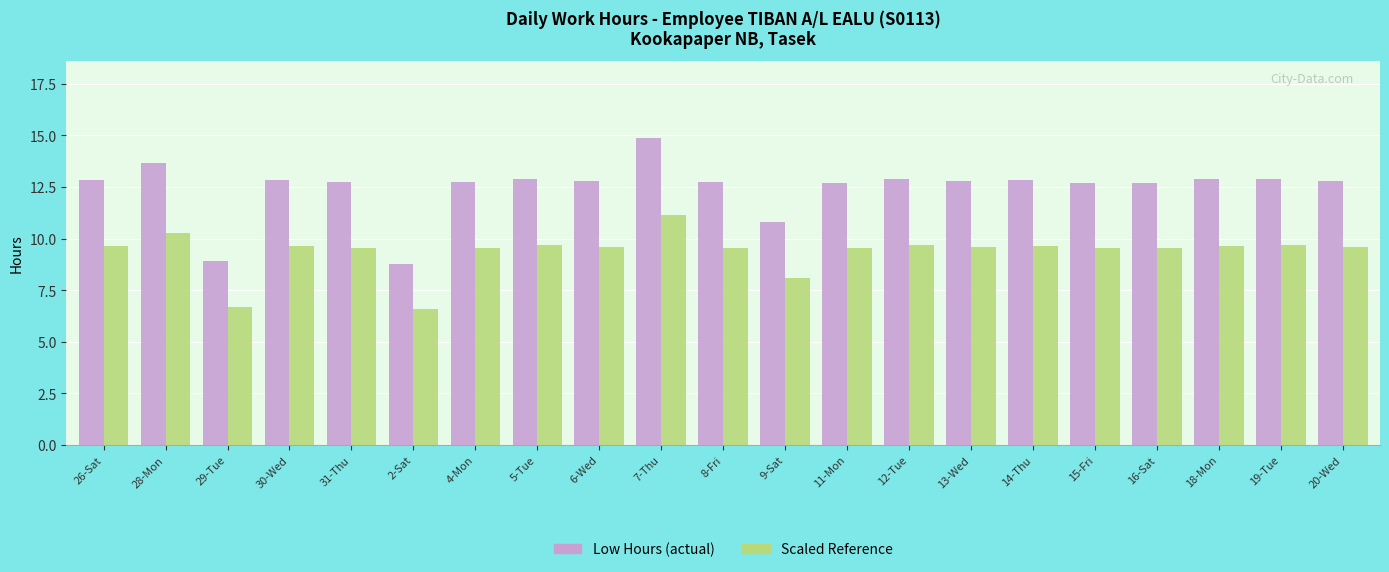

At which label is Low Hours (actual) closest to 11?

9-Sat